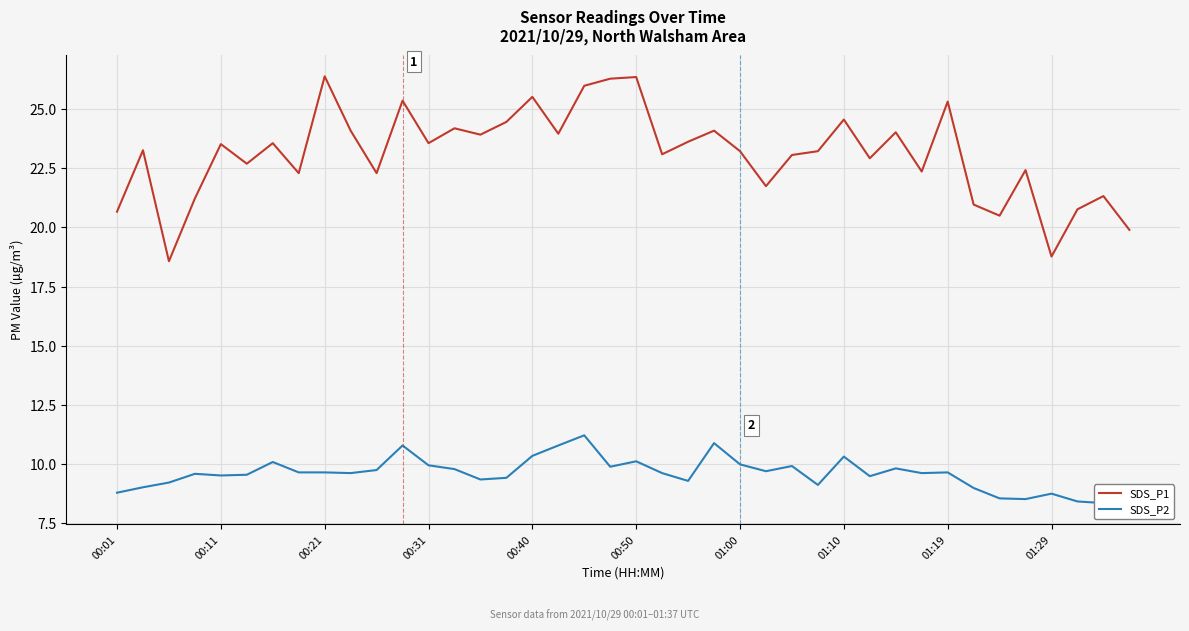

True or false: SDS_P1 and SDS_P2 cross at least once.

False